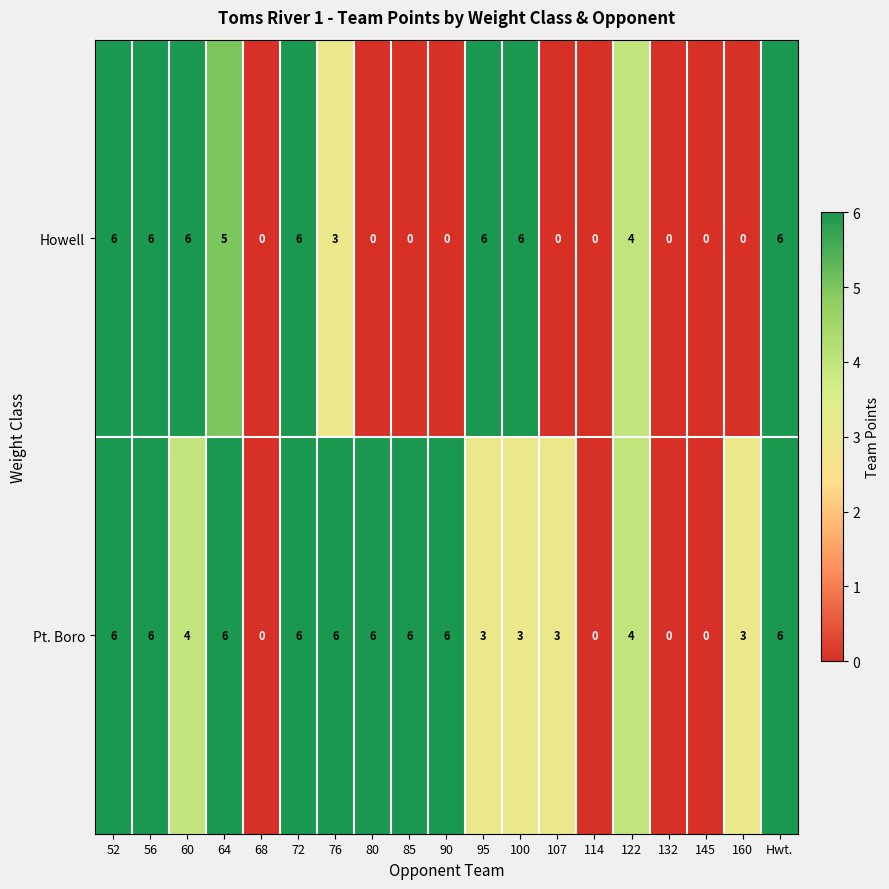

Which series has the largest total across all categories?

Pt. Boro